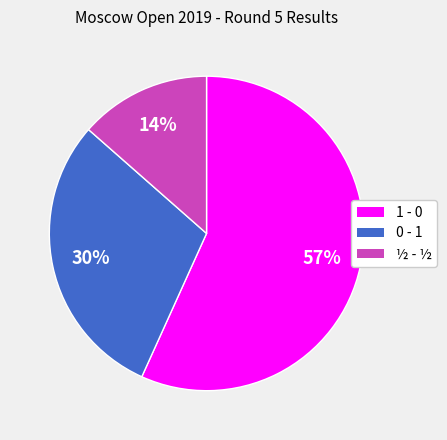

Which slice represents more than half of the pie?

1 - 0